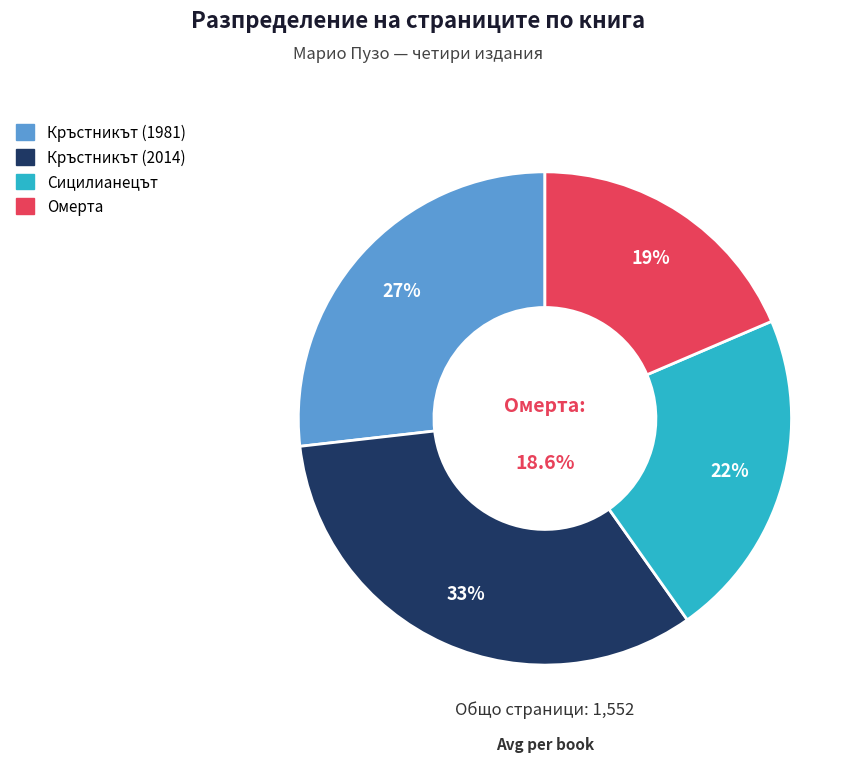

The Кръстникът (1981) slice represents 27% of the pie. True or false?

True